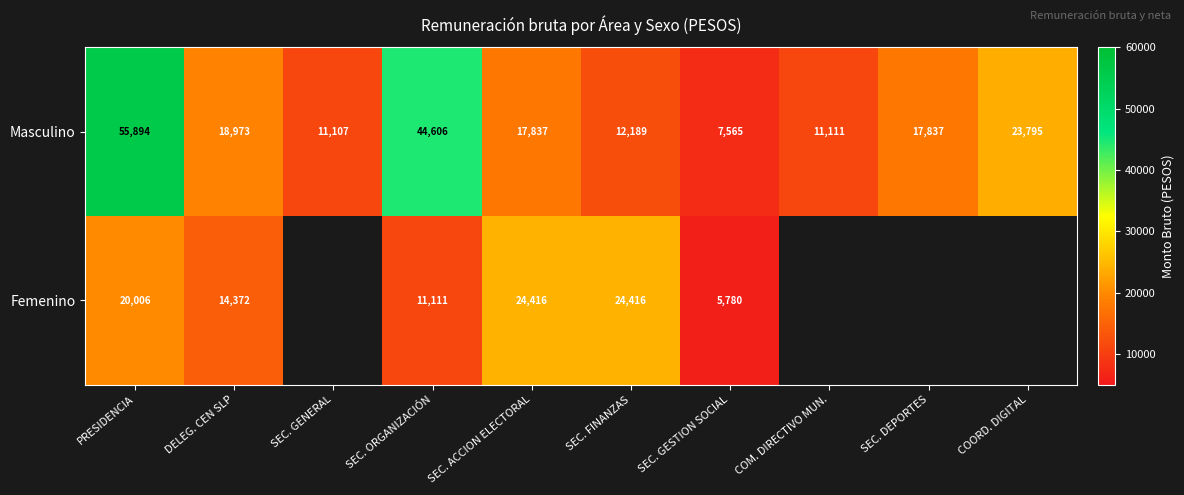

At how many categories does at least one series exceed 27358?

2